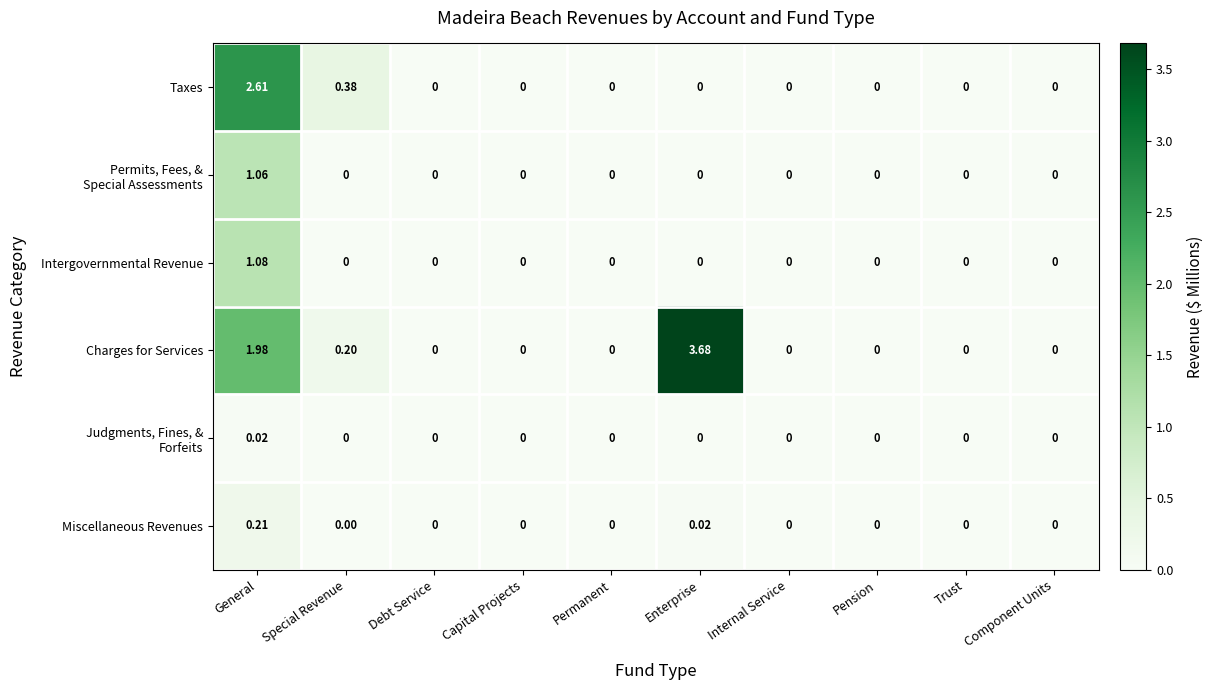

At which category is the sum across all series the highest?

General